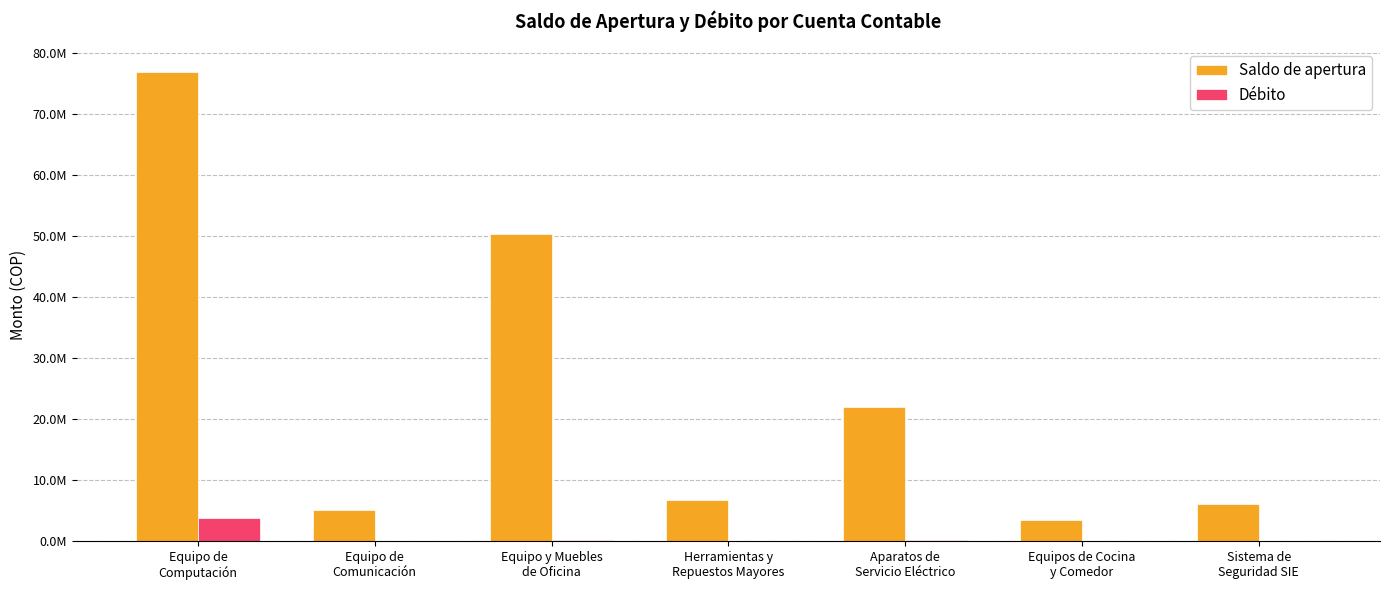

Does the chart contain stacked bars?

No